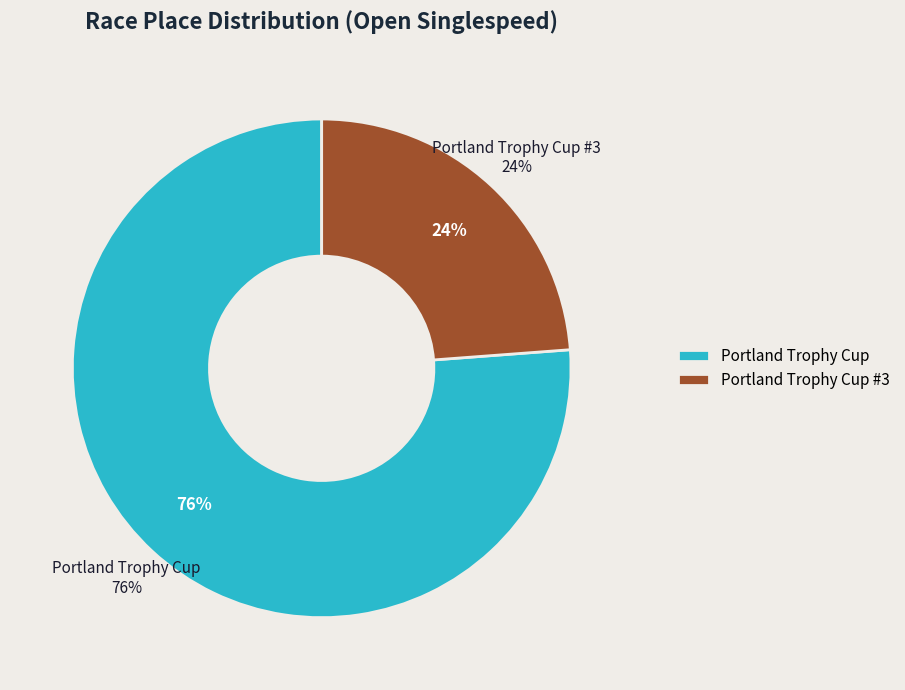

Approximately how many times larger is the value at Portland Trophy Cup #3 compared to Portland Trophy Cup?

0.3